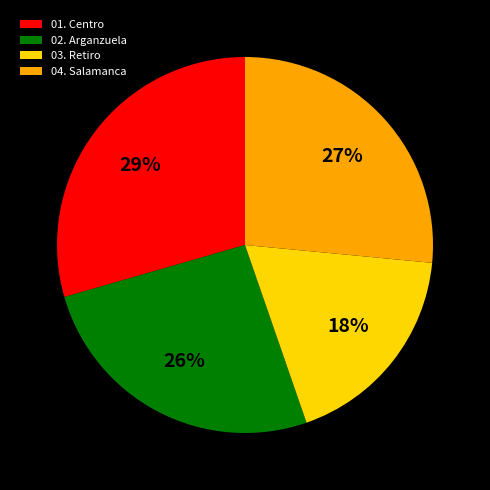

To the nearest percent, what is the difference between the 02. Arganzuela and 04. Salamanca slice percentages?

1%